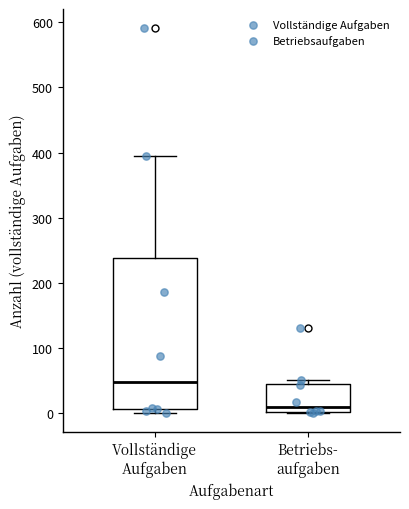

Comparing the boxes themselves (not the whiskers), which one is the tallest?

Vollständige Aufgaben